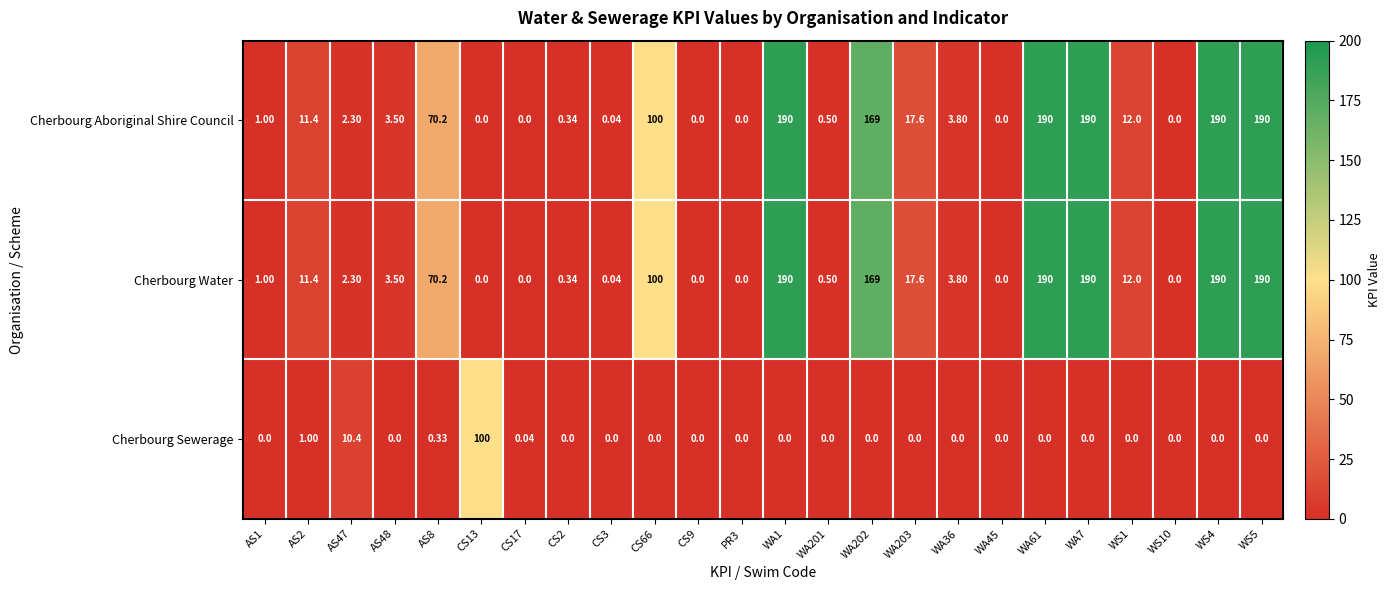

Which series changed the most between AS2 and WS1?

Cherbourg Sewerage